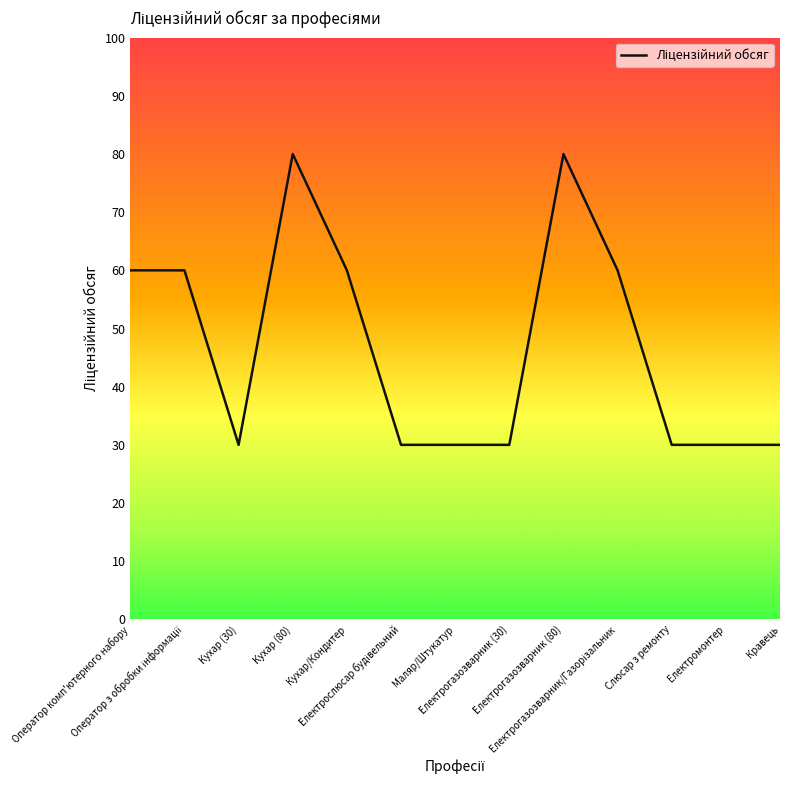

Does the chart display data point markers on the line(s)?

No